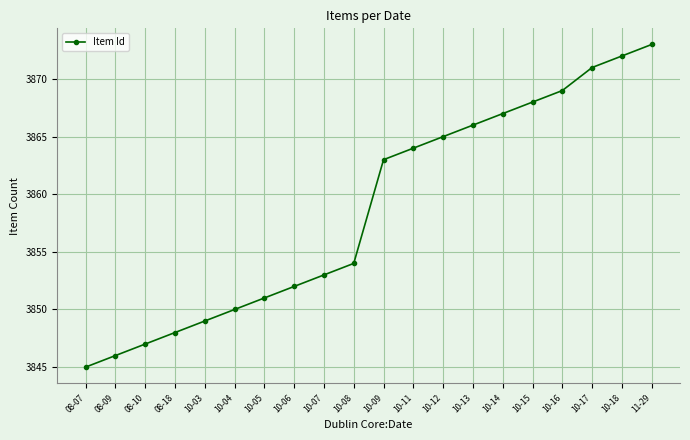

Reading left to right, list all the values displayed in this chart.

08-07=3845	08-09=3846	08-10=3847	08-18=3848	10-03=3849	10-04=3850	10-05=3851	10-06=3852	10-07=3853	10-08=3854	10-09=3863	10-11=3864	10-12=3865	10-13=3866	10-14=3867	10-15=3868	10-16=3869	10-17=3871	10-18=3872	11-29=3873